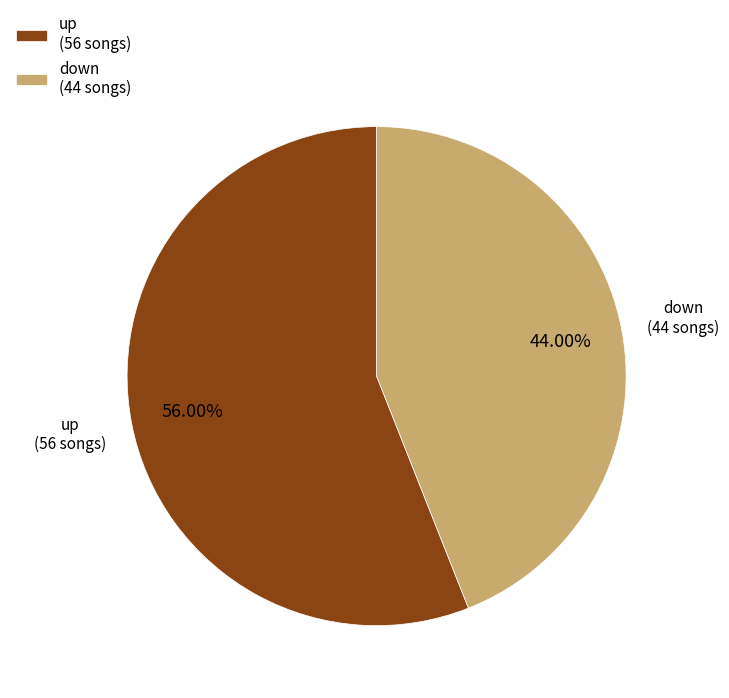

True or false: down accounts for 44% of the total.

True